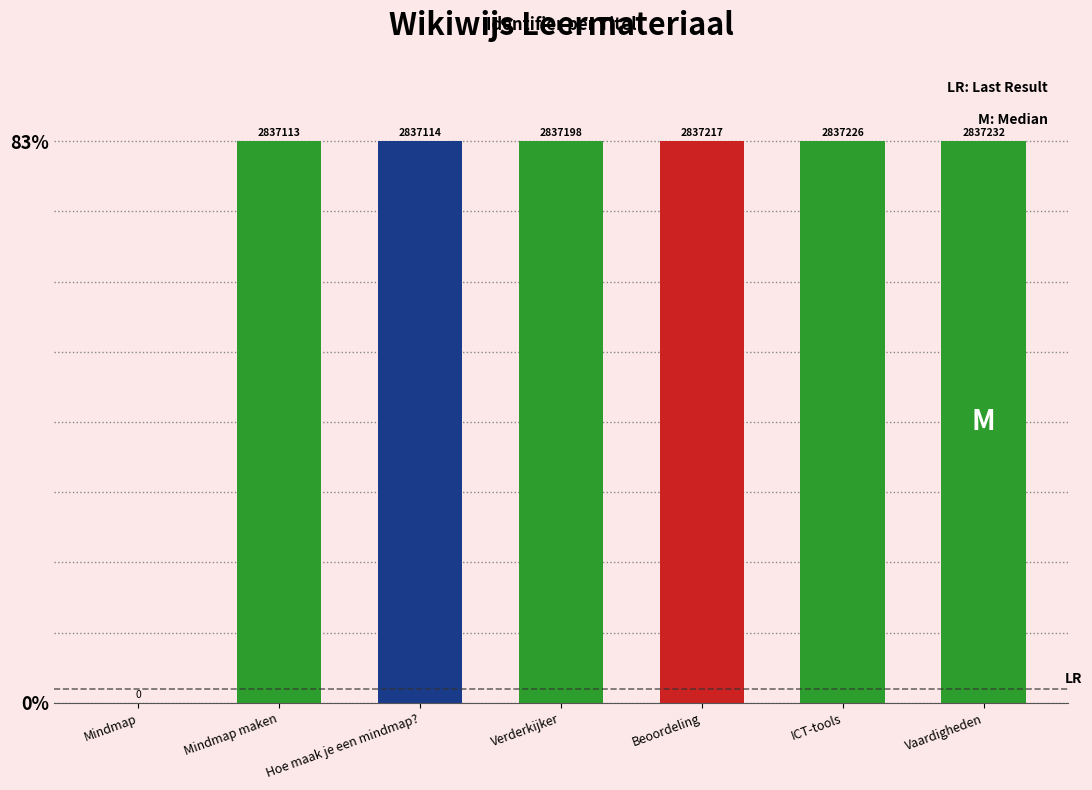

The value at Vaardigheden is 83.0. True or false?

True